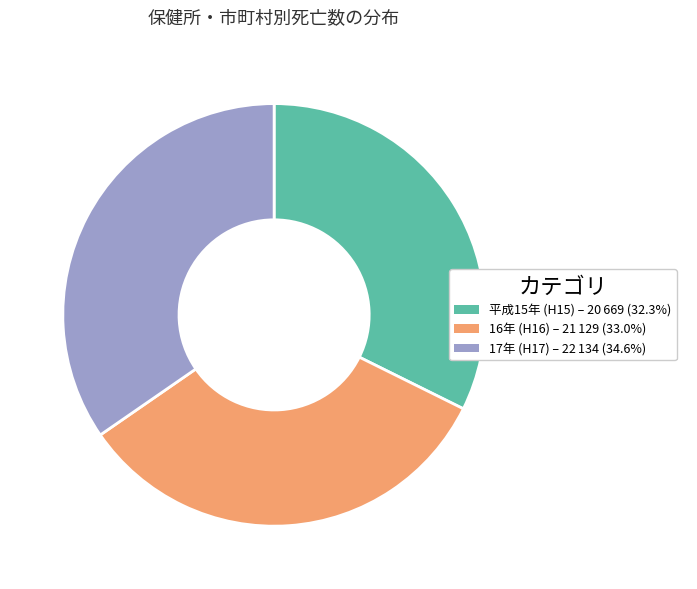

Is there a majority slice in this chart?

No